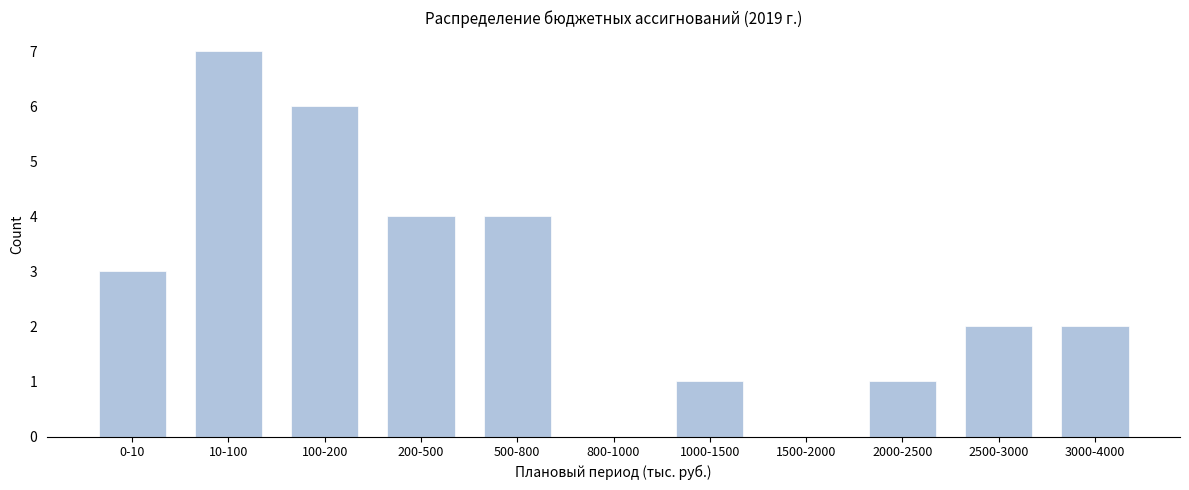

Reading left to right, what are all the values shown in this chart?

0-10=3	10-100=7	100-200=6	200-500=4	500-800=4	800-1000=0	1000-1500=1	1500-2000=0	2000-2500=1	2500-3000=2	3000-4000=2